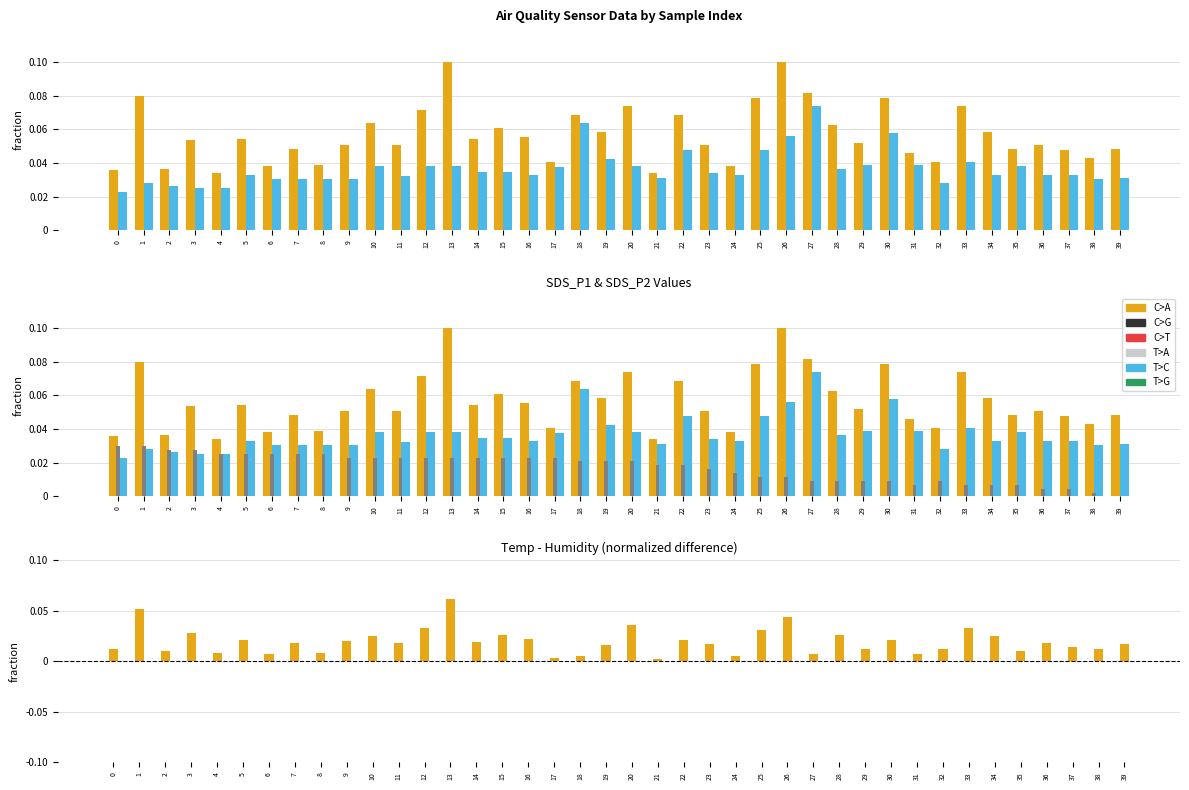

Which has a higher value, 32 or 2?

32